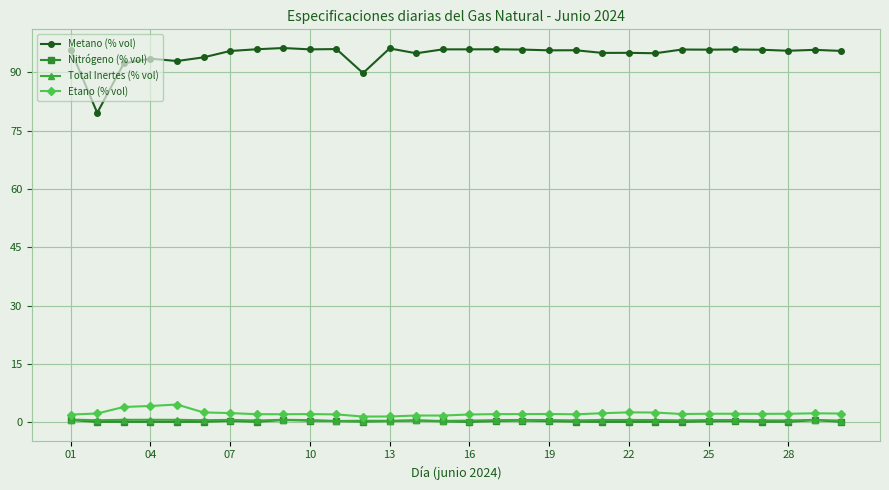

Which series has the widest spread of values?

Metano (% vol)